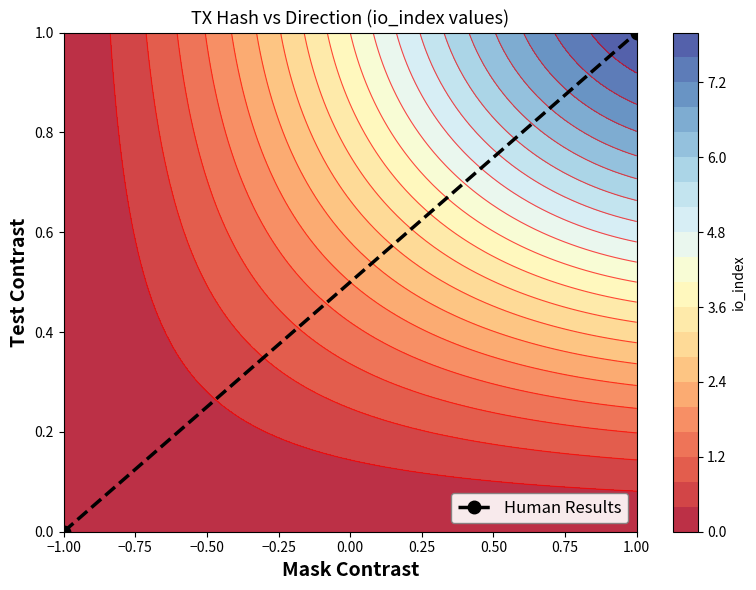

What is the sum of all values?

1